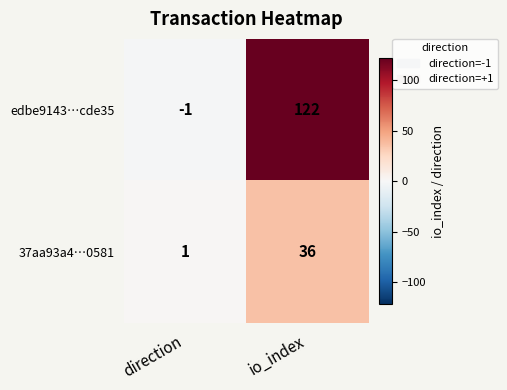

Where is edbe9143…cde35 nearest to the value 60?

direction